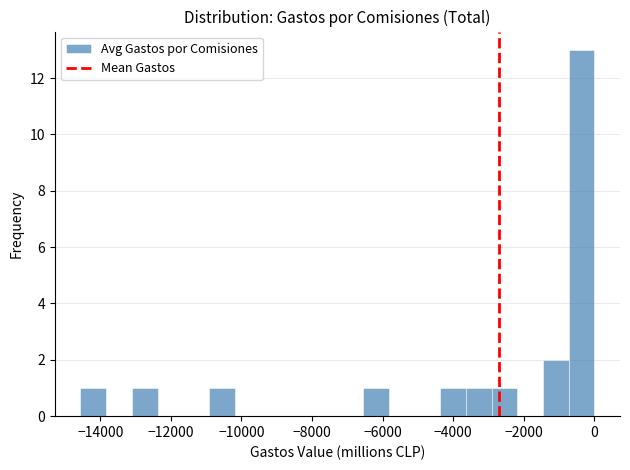

Around what value on the x-axis is the tallest bar? Give the approximate position of its centre, as read against the axis.

-400